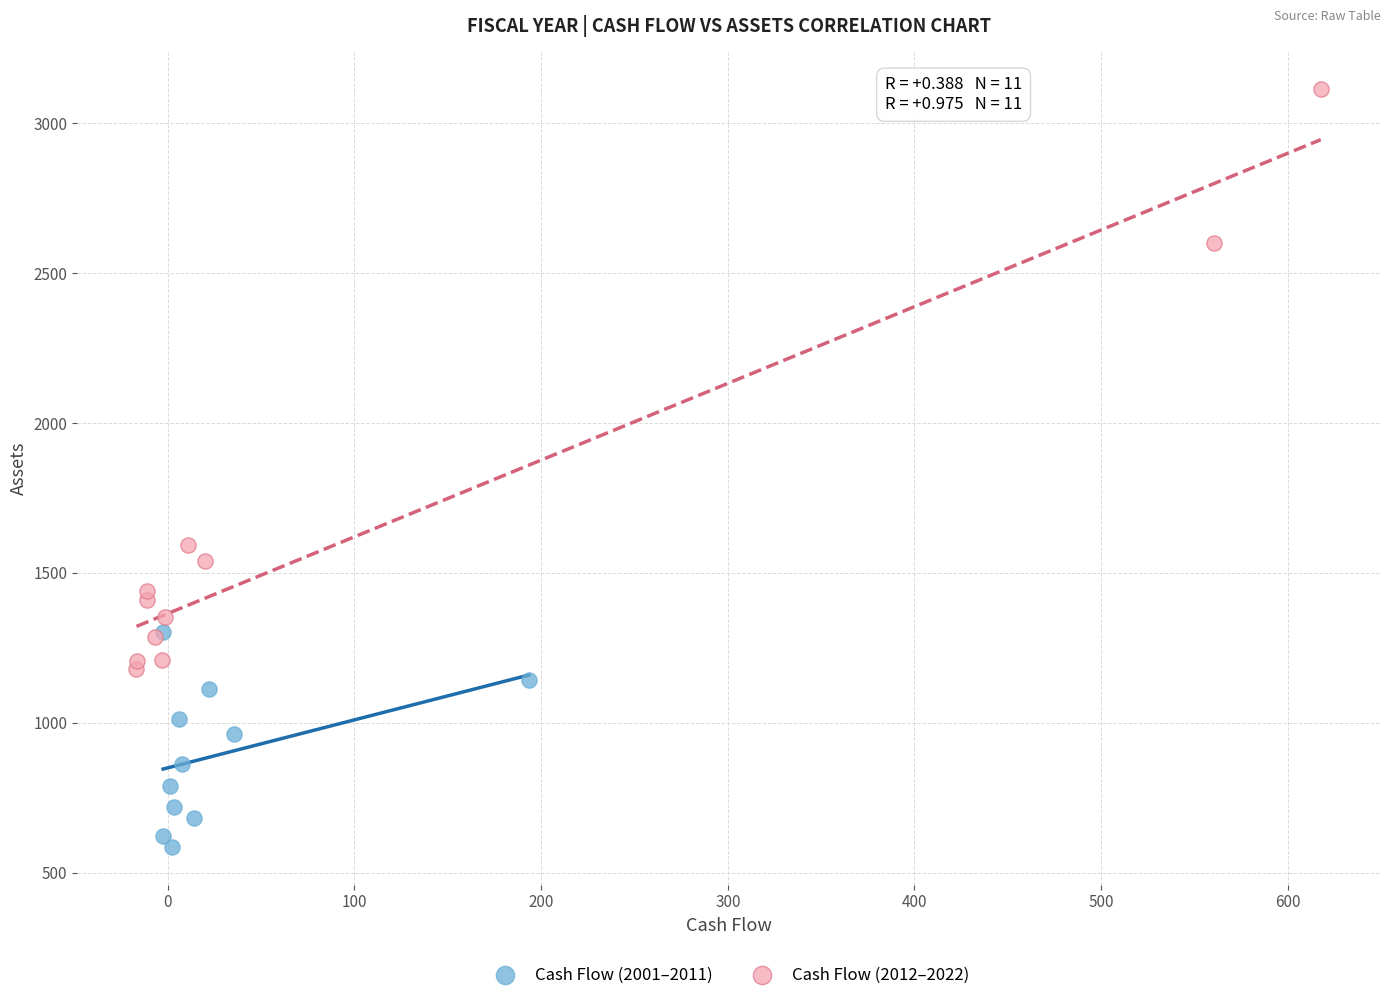

Which series has the widest spread of Y values?

Cash Flow (2012–2022)